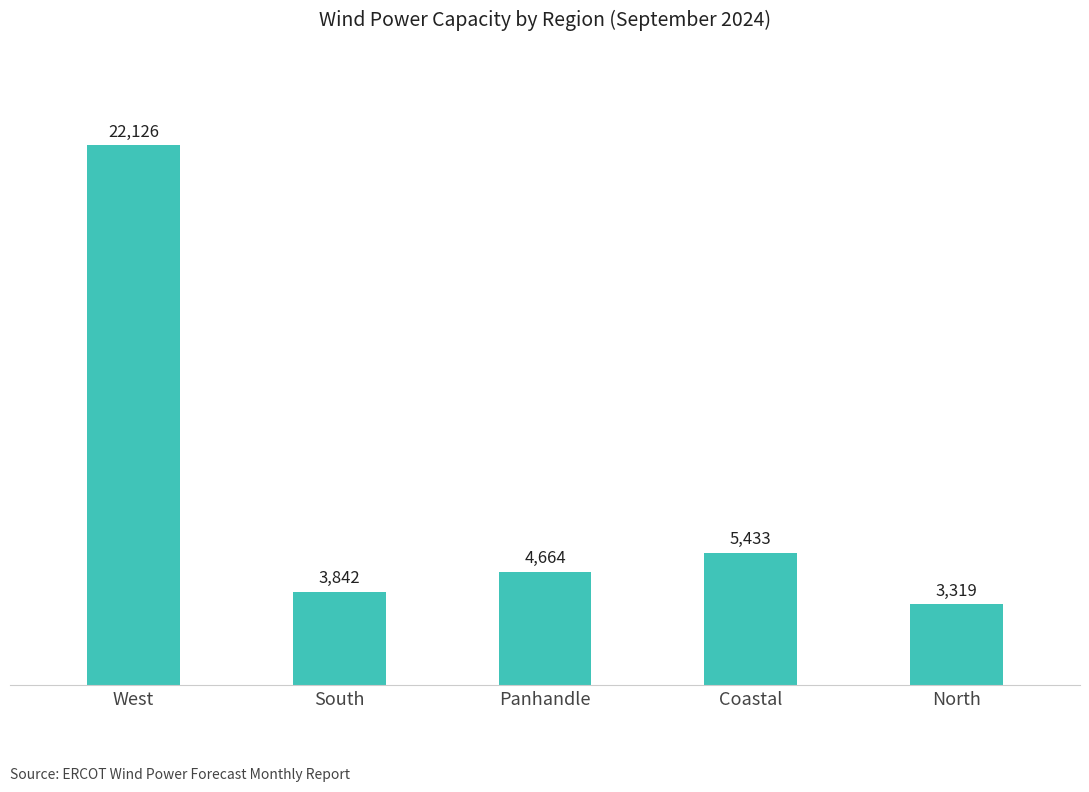

Reading left to right, transcribe all the data shown in this chart.

West=22126	South=3842	Panhandle=4664	Coastal=5433	North=3319